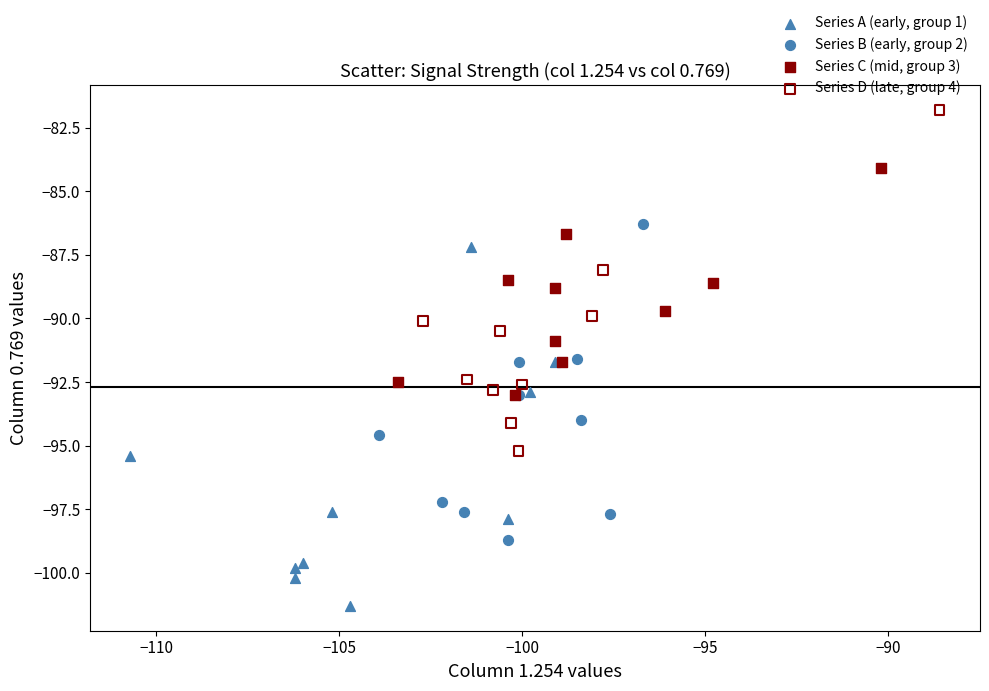

What are all the series names shown in the legend?

Series A (early, group 1), Series B (early, group 2), Series C (mid, group 3), Series D (late, group 4)